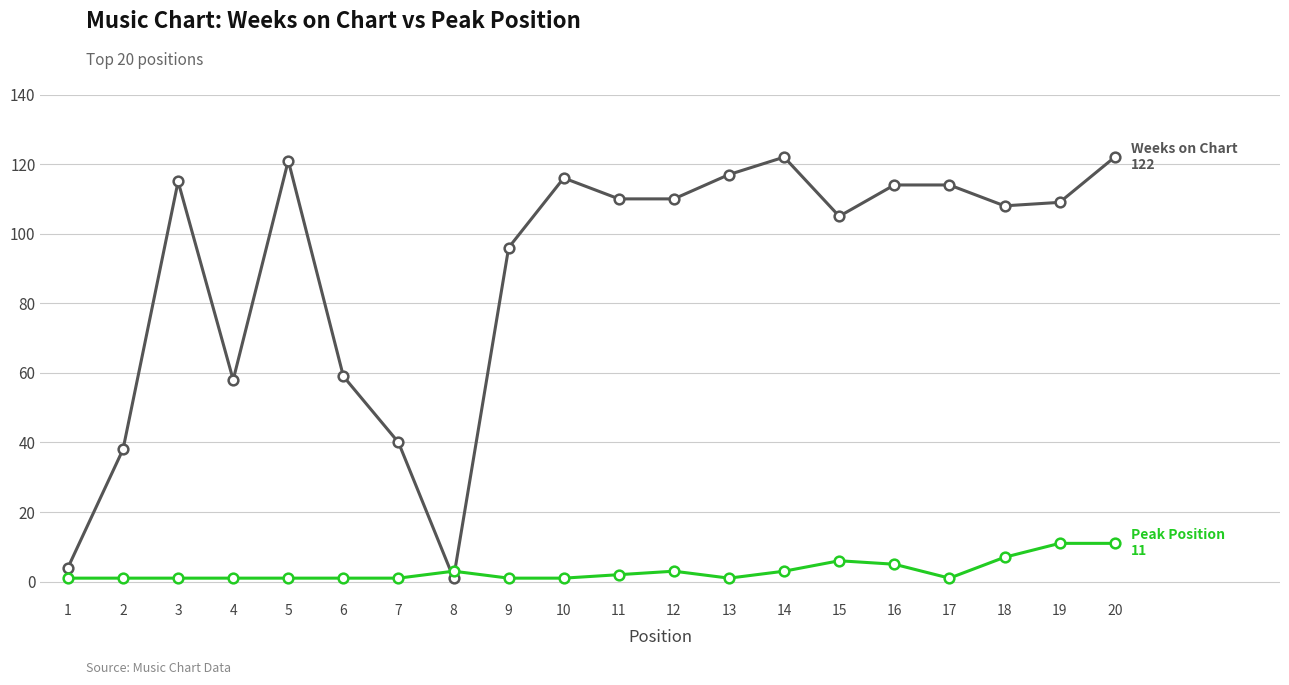

What is the maximum value shown in the chart?

122